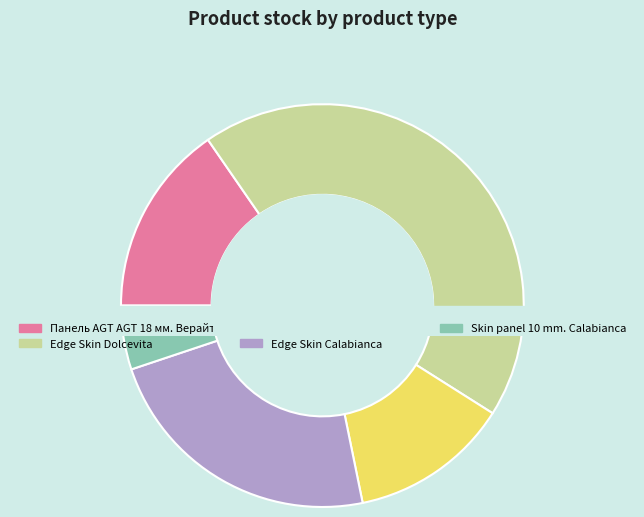

To the nearest percent, what portion does Skin panel 10 mm. Calabianca represent?

5%